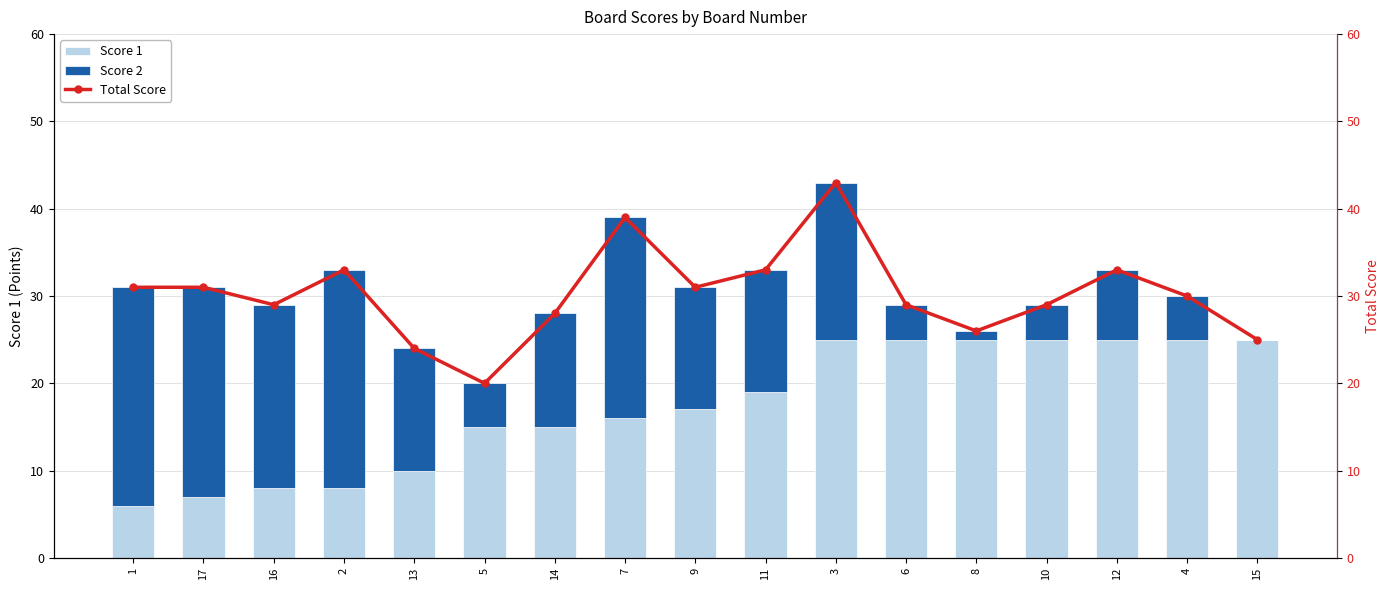

At which category is the sum across all series the highest?

3